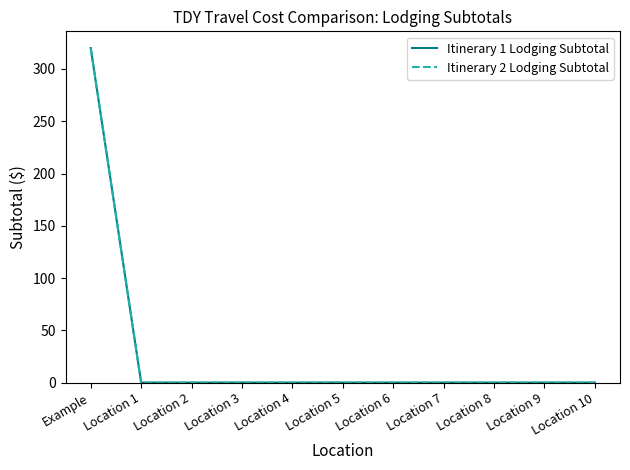

At Location 4, list the series in order from largest to smallest.

Itinerary 1 Lodging Subtotal, Itinerary 2 Lodging Subtotal